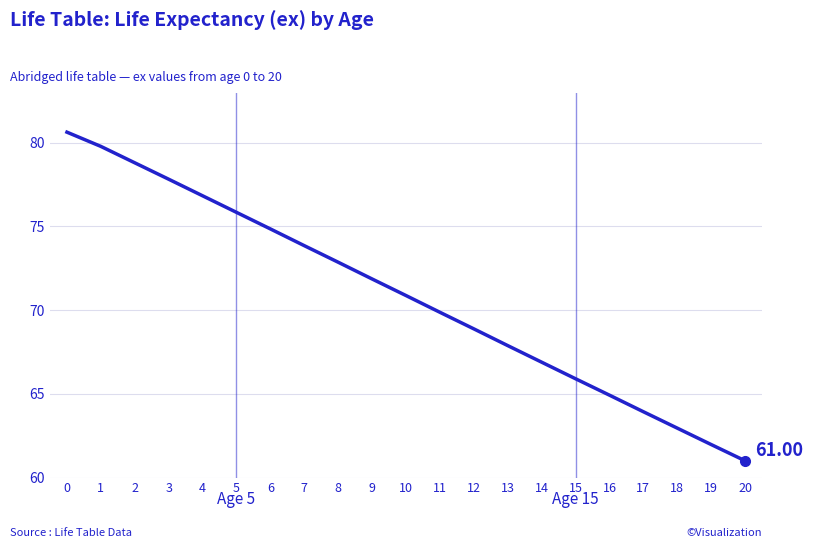

True or false: the data has more than 2 interior local peaks.

False